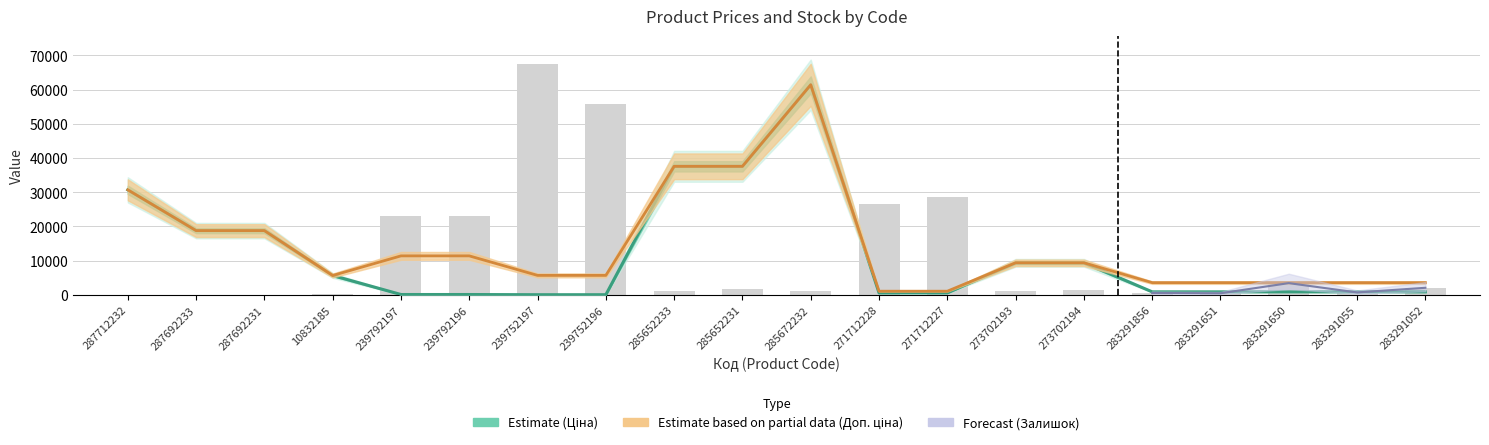

The chart shows a value of 915 at 273702194. True or false?

False